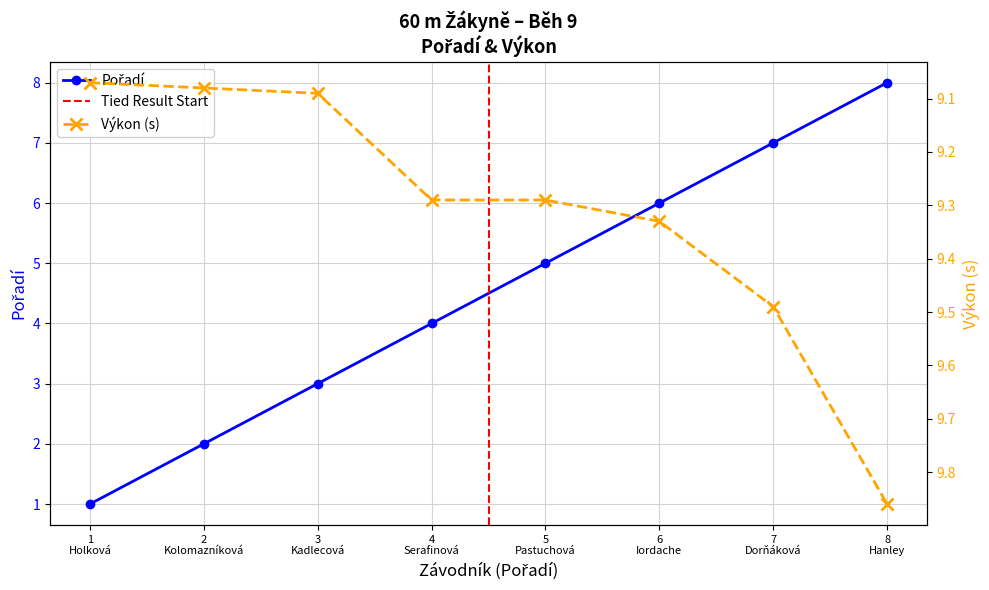

What is the value of the Výkon point at the 4th from the left?

9.3